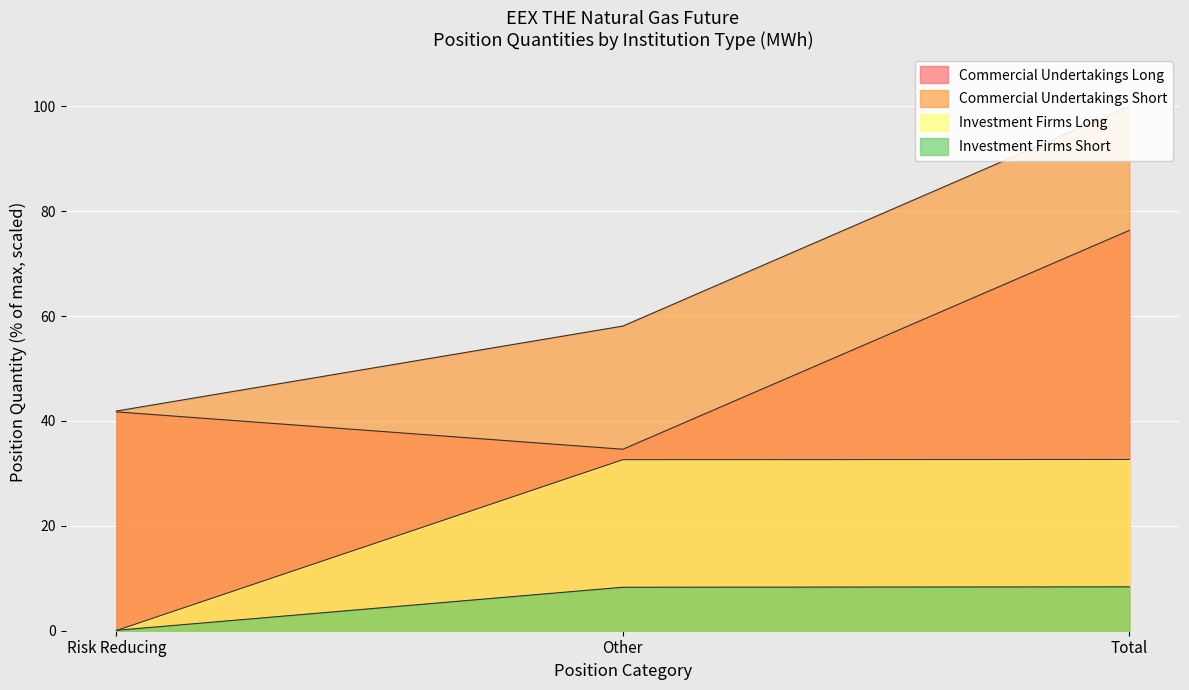

True or false: Commercial Undertakings Long has a value of 76.4 at Total.

True